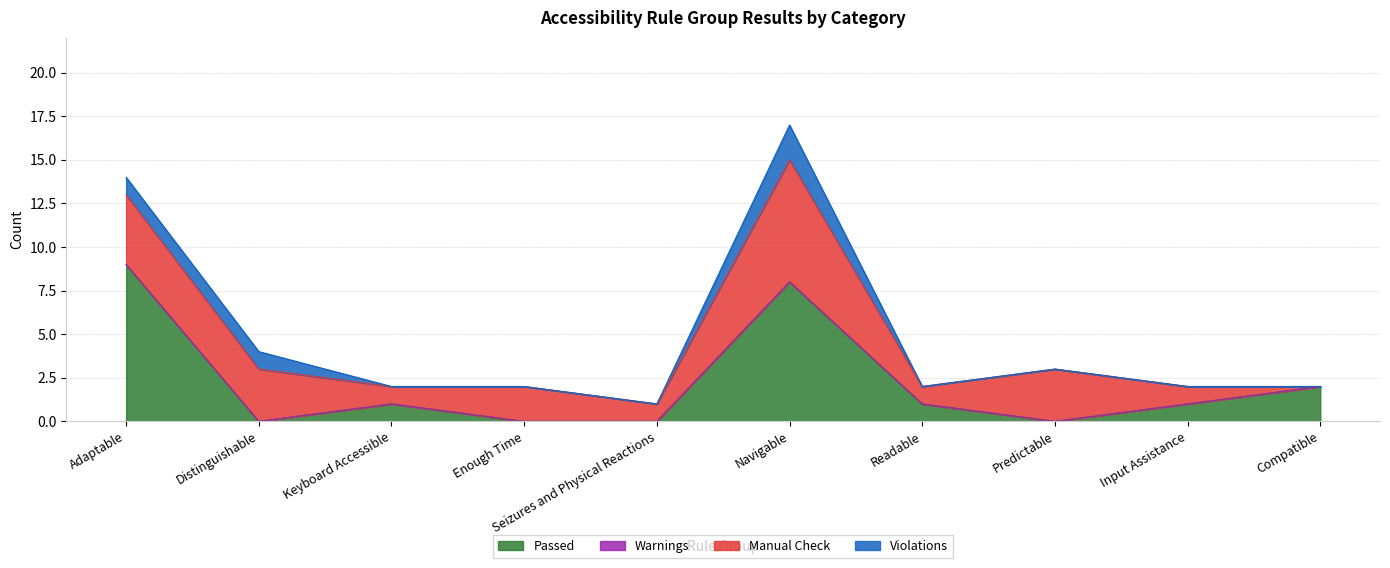

Where is Manual Check nearest to the value 3?

Distinguishable